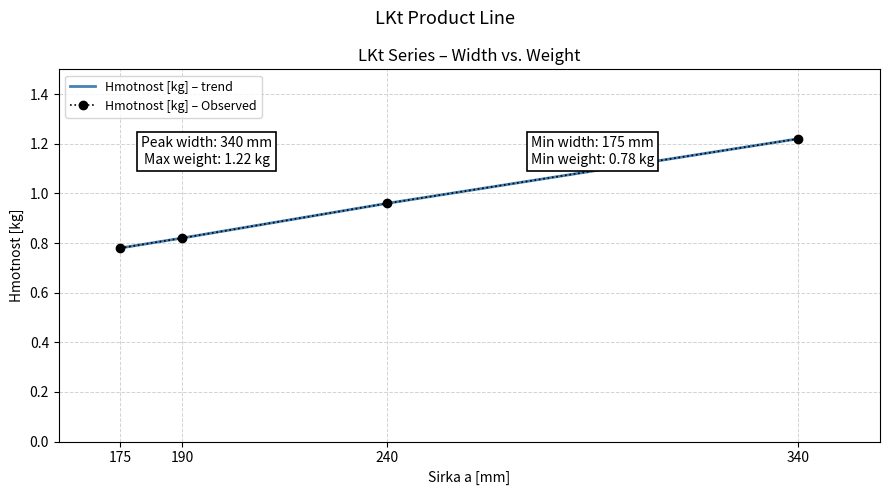

Is it true that Hmotnost [kg] – Observed equals 1.0 at 240?

True